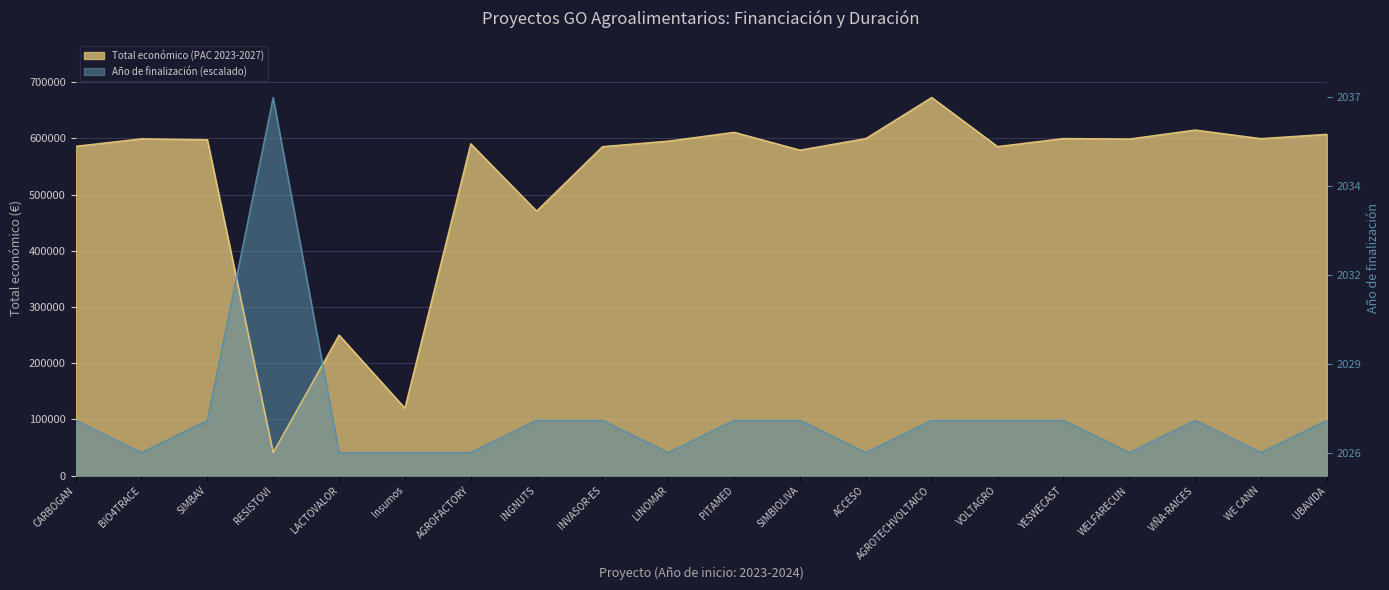

What is the label of the 1st point from the right?

UBAVIDA